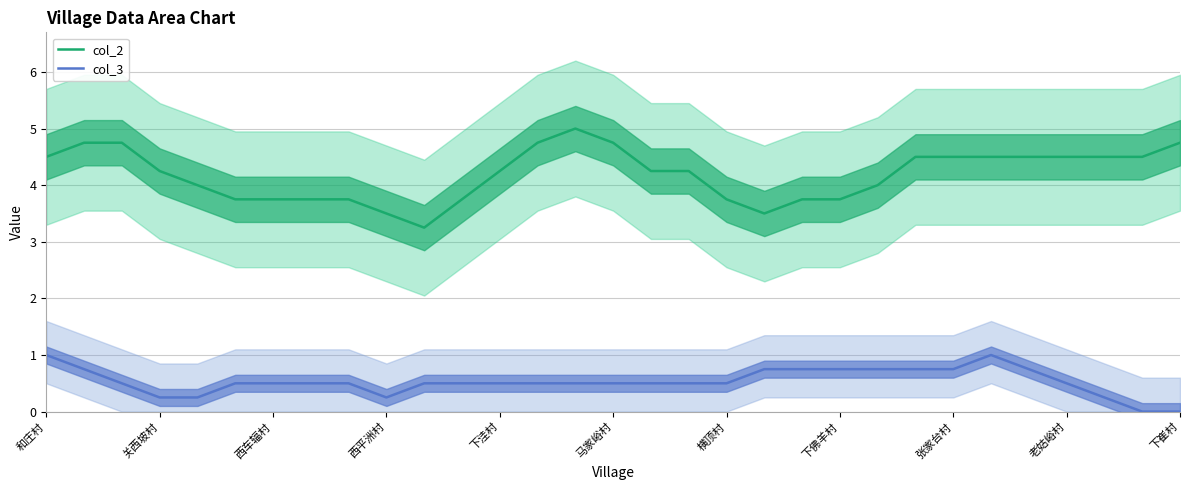

At which category is the sum across all series the highest?

和庄村